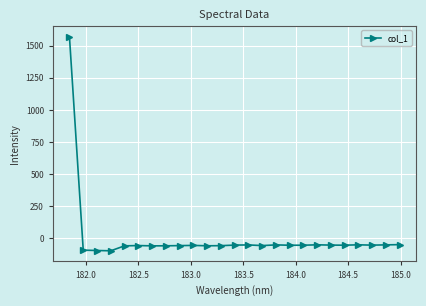

What is the smallest value displayed?

-99.3